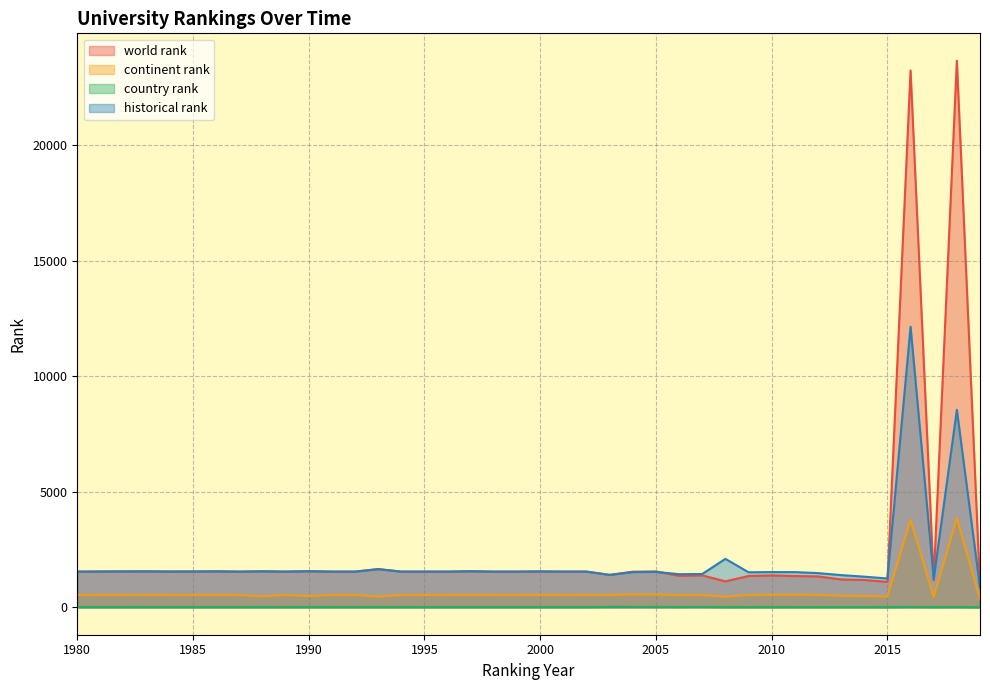

Reading left to right, extract all data points from this chart.

world rank: 1980=1547	1981=1552	1982=1556	1983=1558	1984=1551	1985=1553	1986=1559	1987=1547	1988=1560	1989=1547	1990=1564	1991=1547	1992=1547	1993=1655	1994=1547	1995=1547	1996=1547	1997=1563	1998=1547	1999=1547	2000=1555	2001=1547	2002=1548	2003=1405	2004=1544	2005=1555	2006=1363	2007=1385	2008=1125	2009=1357	2010=1382	2011=1356	2012=1339	2013=1208	2014=1185	2015=1104	2016=23225	2017=1174	2018=23649	2019=909
continent rank: 1980=536	1981=538	1982=540	1983=540	1984=538	1985=538	1986=539	1987=537	1988=474	1989=537	1990=487	1991=537	1992=537	1993=462	1994=537	1995=537	1996=537	1997=540	1998=537	1999=537	2000=539	2001=537	2002=538	2003=539	2004=558	2005=560	2006=526	2007=537	2008=459	2009=536	2010=545	2011=546	2012=542	2013=498	2014=492	2015=468	2016=3797	2017=452	2018=3859	2019=356
country rank: 1980=15	1981=15	1982=15	1983=15	1984=15	1985=15	1986=15	1987=15	1988=15	1989=15	1990=15	1991=15	1992=15	1993=14	1994=15	1995=15	1996=15	1997=15	1998=15	1999=15	2000=15	2001=15	2002=15	2003=24	2004=23	2005=23	2006=18	2007=23	2008=12	2009=13	2010=14	2011=13	2012=13	2013=13	2014=13	2015=12	2016=20	2017=13	2018=17	2019=6
historical rank: 1980=1547	1981=1552	1982=1556	1983=1558	1984=1551	1985=1553	1986=1559	1987=1547	1988=1560	1989=1547	1990=1564	1991=1547	1992=1547	1993=1655	1994=1547	1995=1547	1996=1547	1997=1563	1998=1547	1999=1547	2000=1555	2001=1547	2002=1548	2003=1405	2004=1527	2005=1535	2006=1436	2007=1445	2008=2099	2009=1519	2010=1528	2011=1526	2012=1483	2013=1396	2014=1329	2015=1251	2016=12137	2017=1239	2018=8546	2019=866